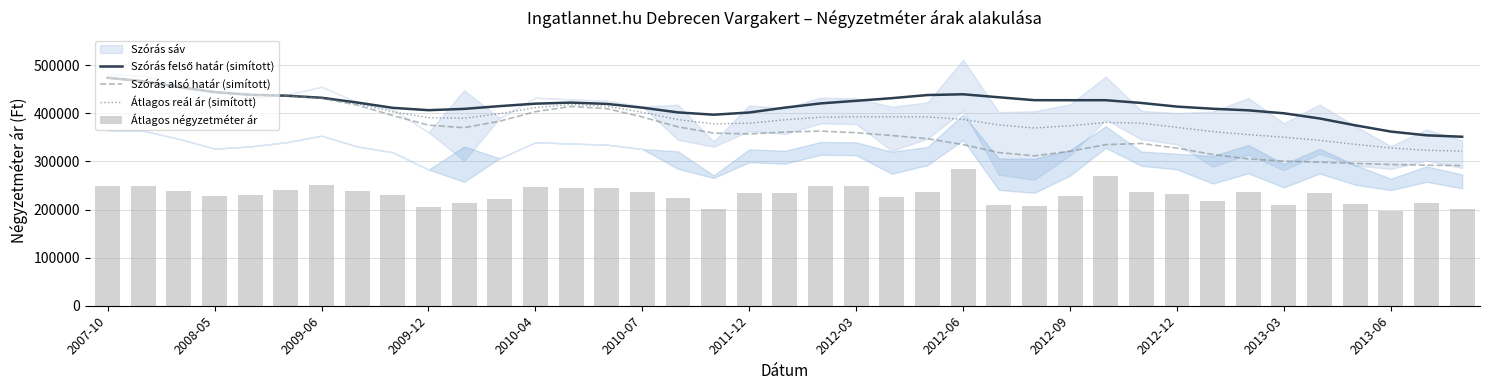

What is the difference between the maximum and minimum values in the Szórás felső határ (simított) series?

122539.7